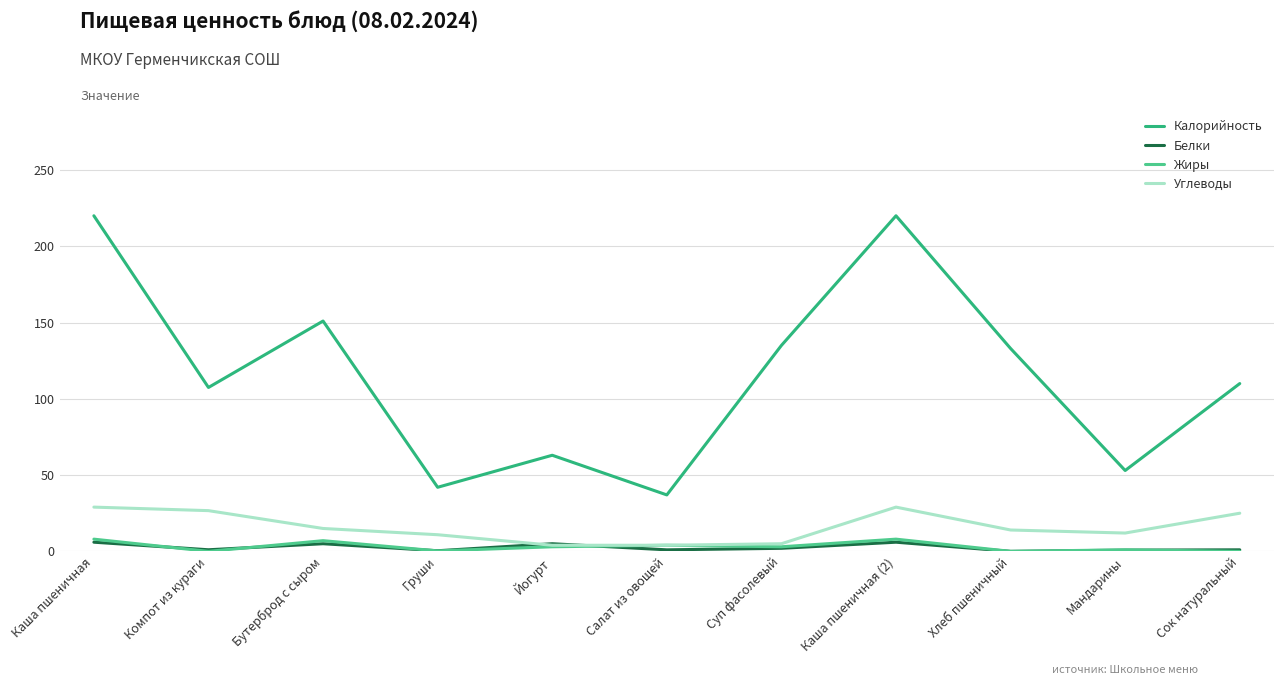

What is the maximum value for Калорийность?

220.0